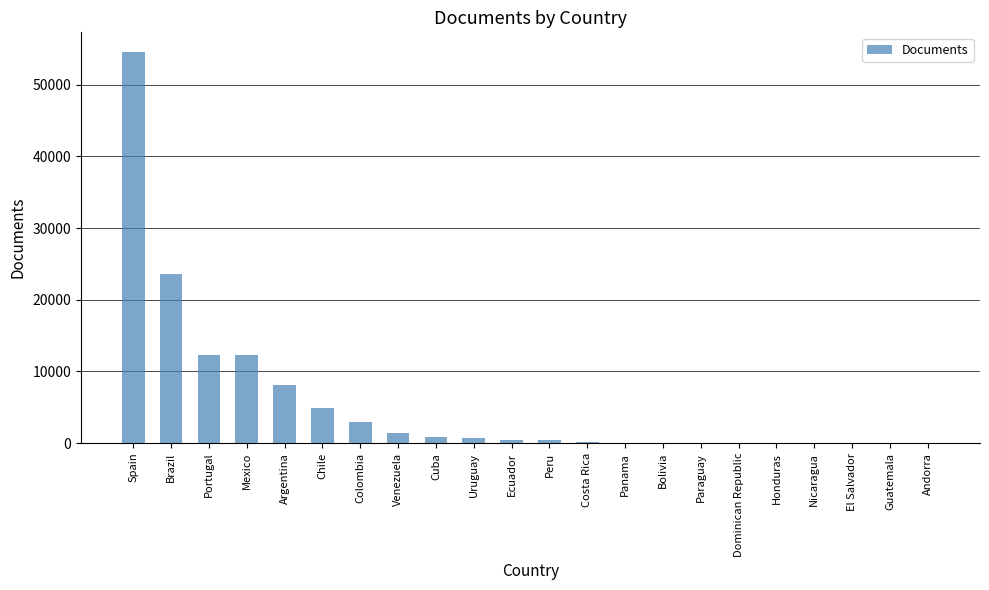

Between El Salvador and Venezuela, which is larger?

Venezuela